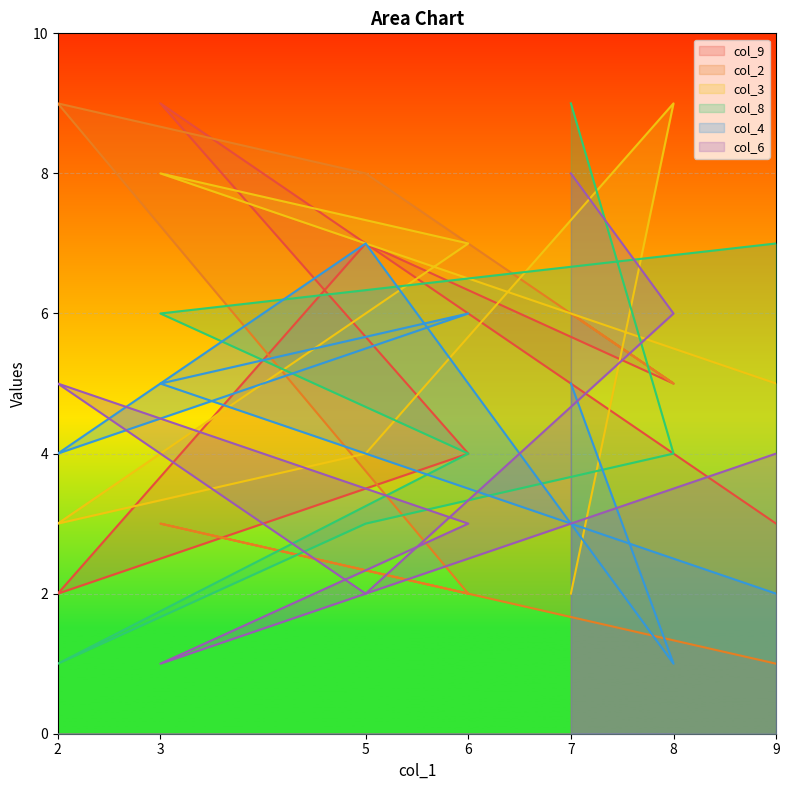

What is the difference between the highest and lowest values at 8?

8